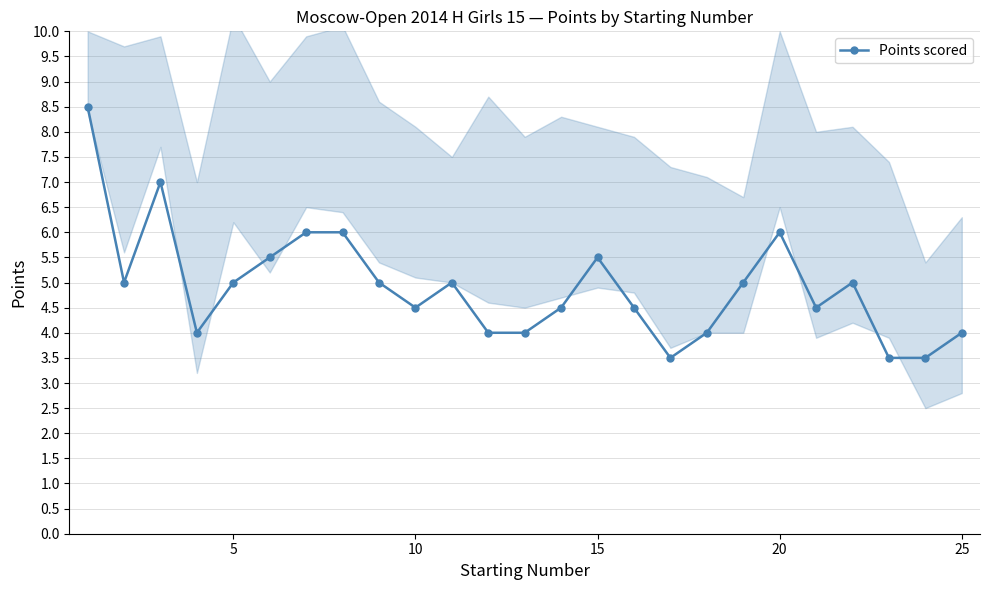

What is the greatest value displayed?

8.5